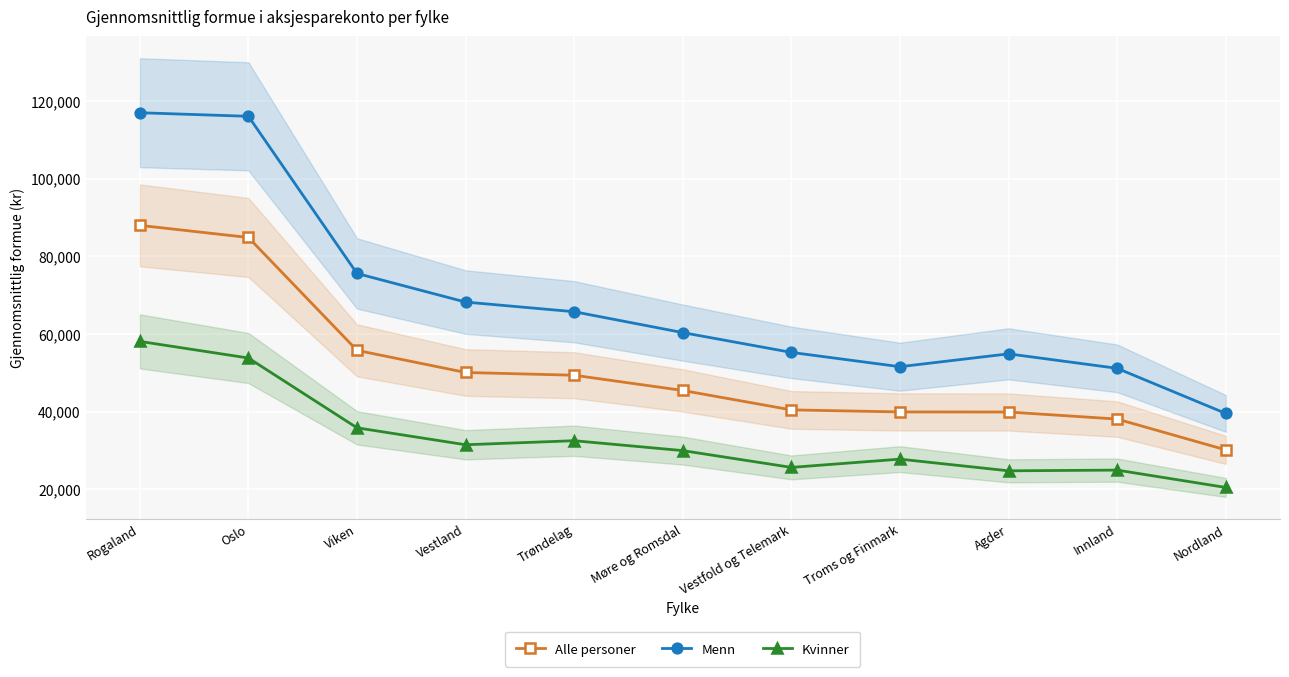

Between Vestfold og Telemark and Møre og Romsdal, which is larger?

Møre og Romsdal